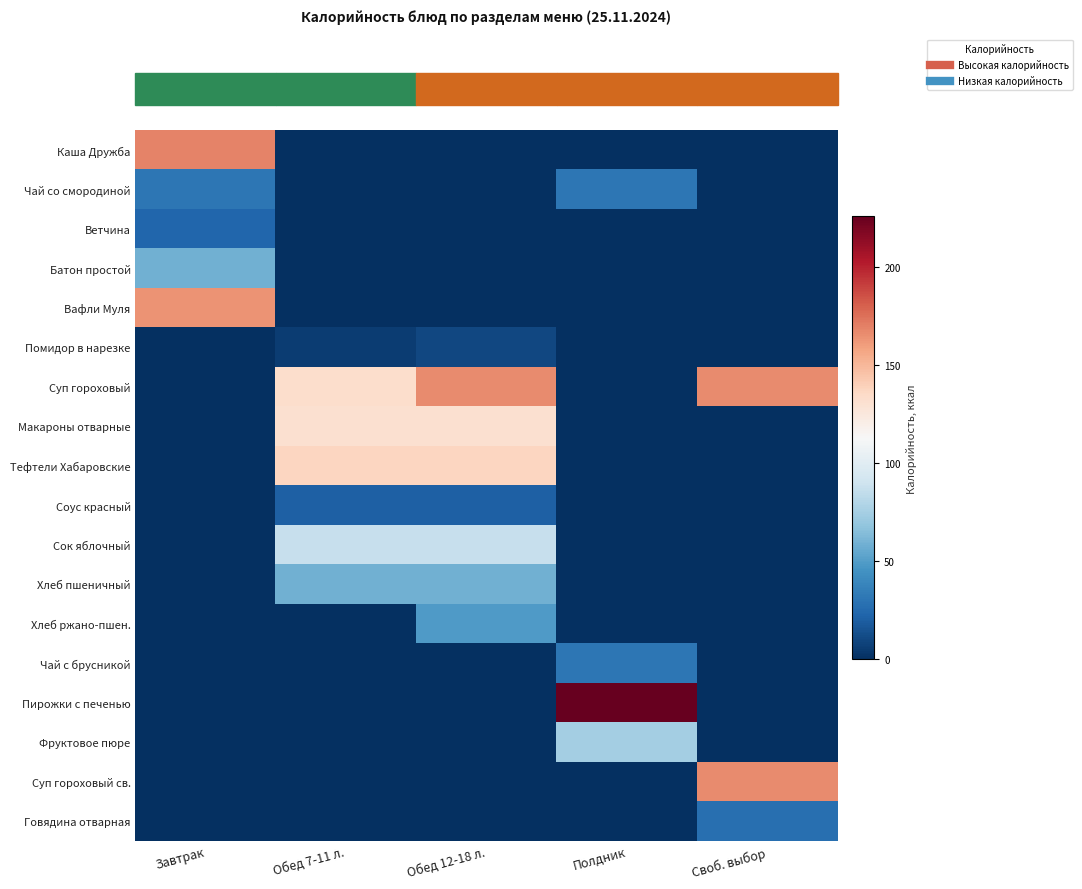

How many distinct data groups are displayed?

18